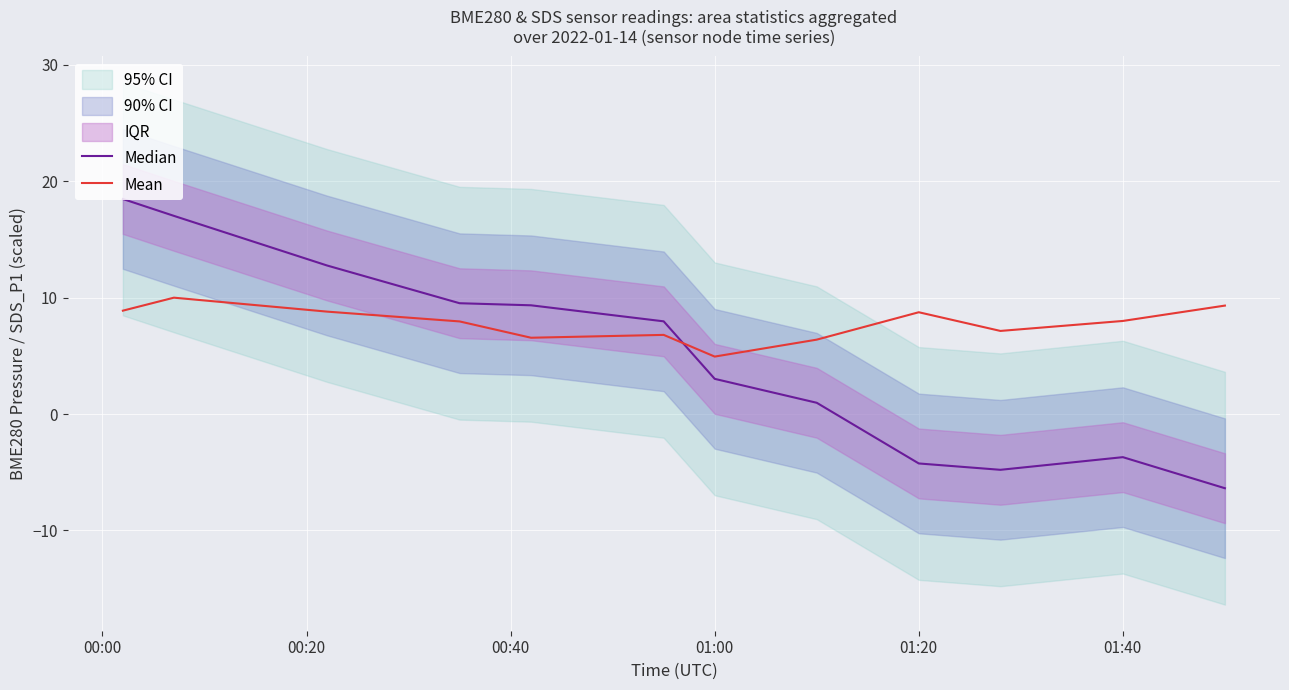

What is the minimum value for Mean?

4.9